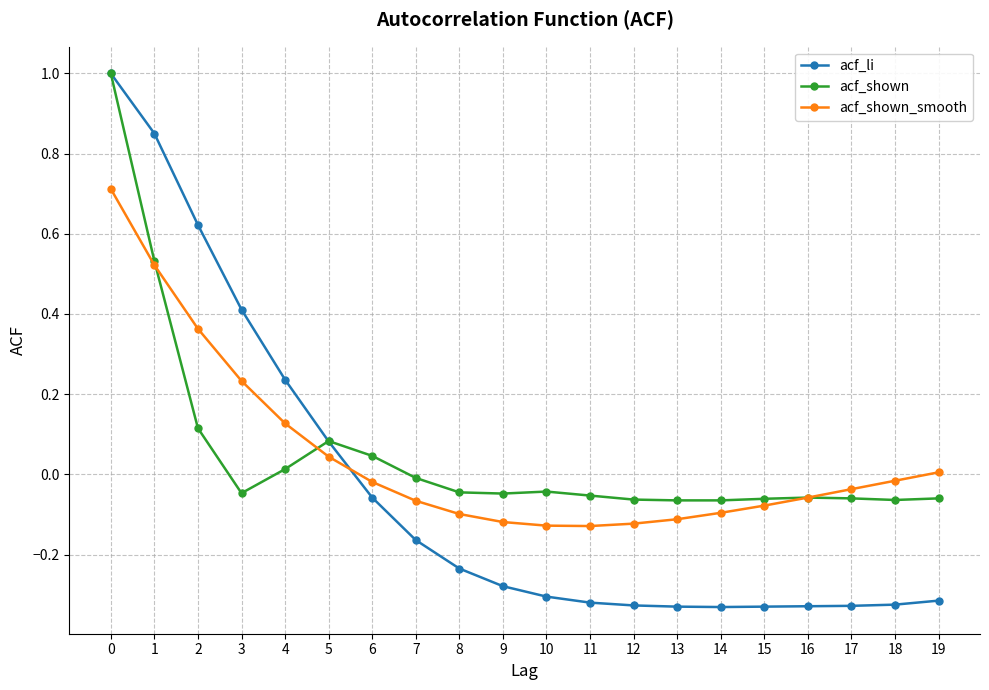

What is the total value across all series at 18?

-0.4